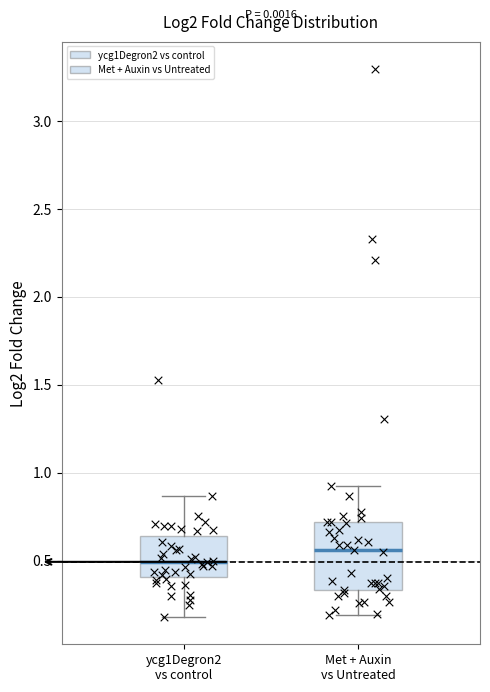

Reading left to right, read every box against the y-axis: the position of its median line, the range the box covers, and the ends of its whiskers. The values are not printed on the chart, so give them approximately, as read against the axis.

ycg1Degron2 vs control: median 0.50, box 0.40 to 0.65, whiskers 0.20 to 0.85
Met + Auxin vs Untreated: median 0.55, box 0.35 to 0.70, whiskers 0.20 to 0.90